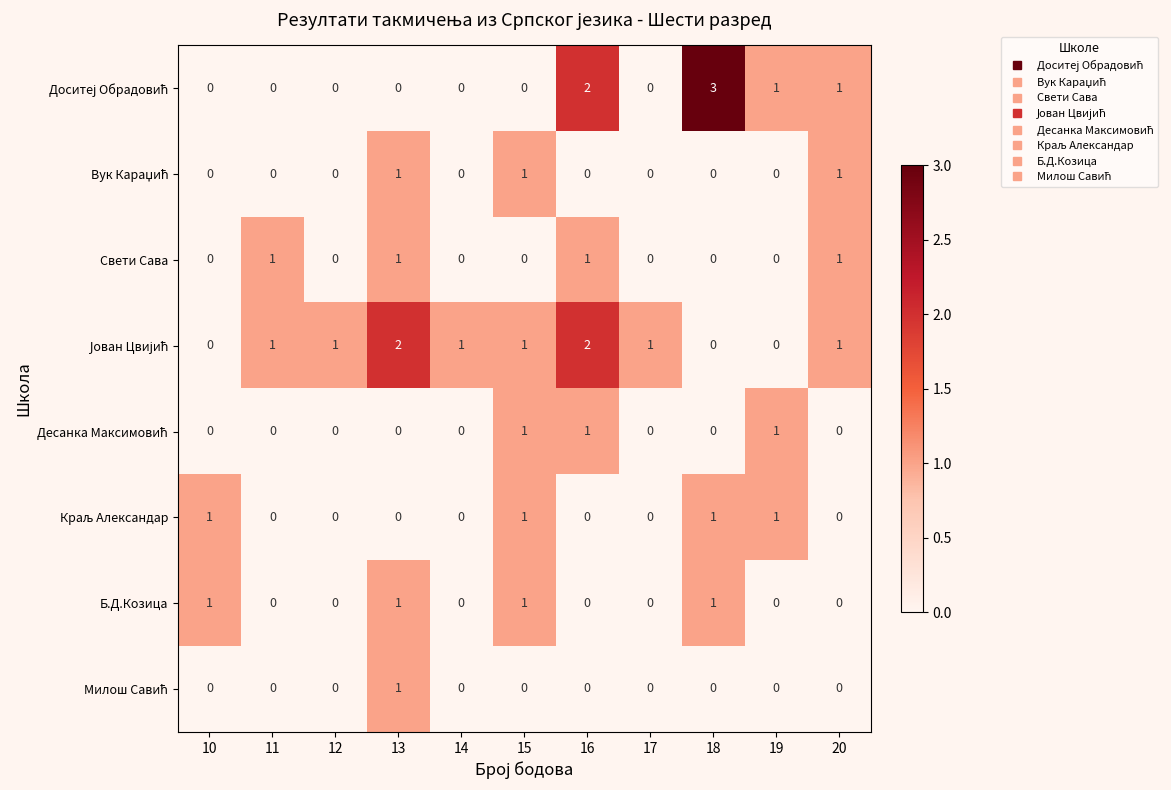

What is the difference between the highest and lowest values at 14?

1